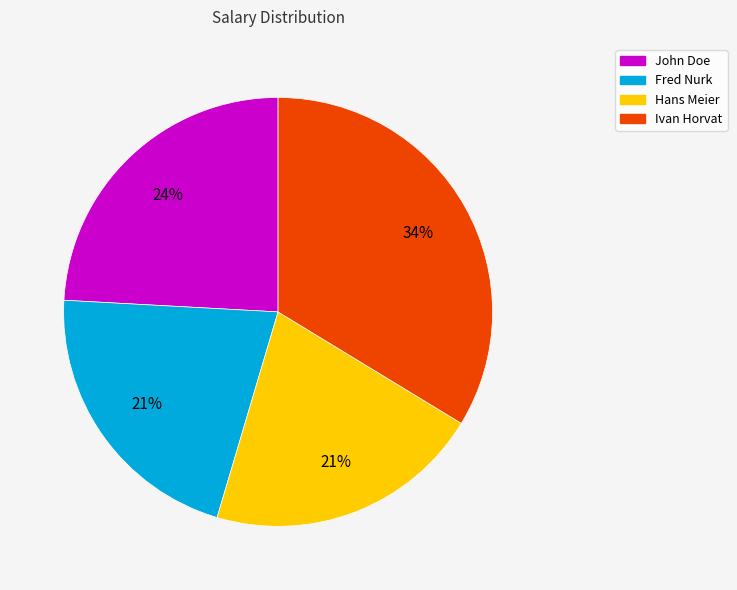

To the nearest percent, what percentage of the pie is Hans Meier?

21%